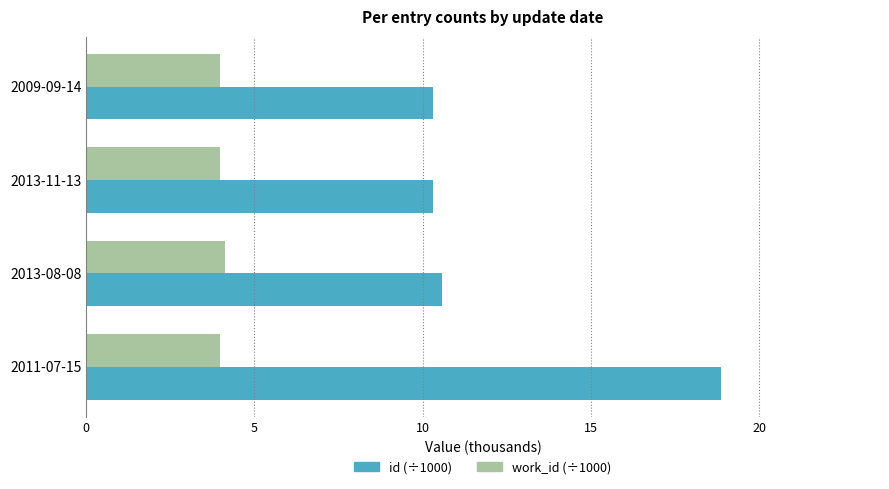

What is the sum of all id (÷1000) values?

50.1